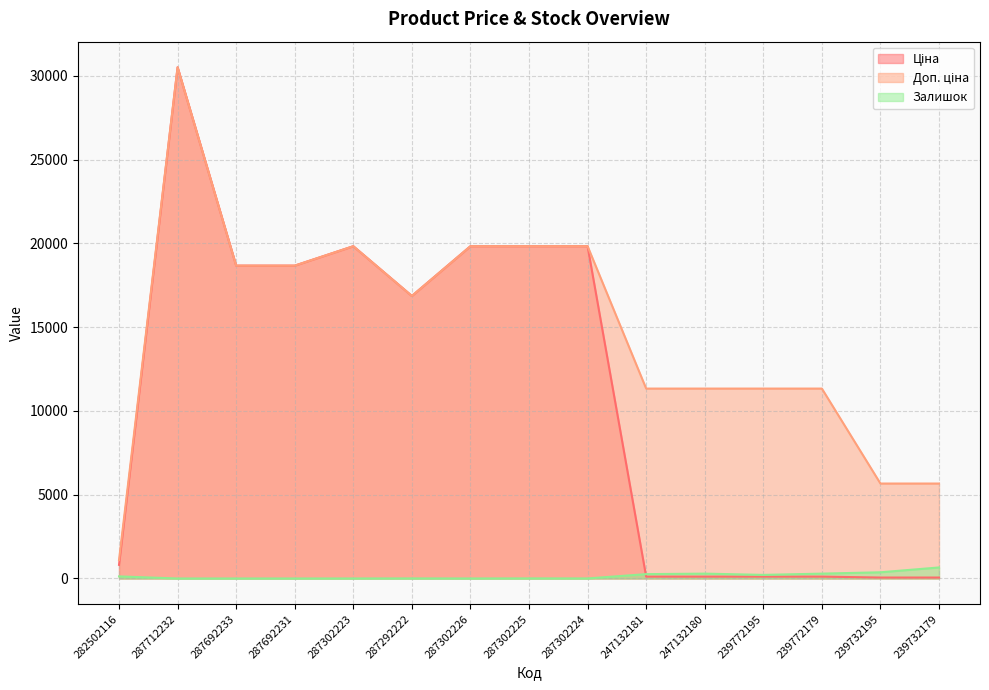

What is the value of the Ціна point at the 10th from the left?

113.3